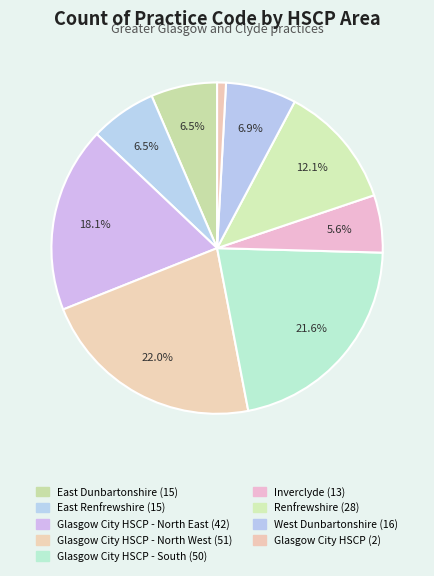

Is there a majority slice in this chart?

No